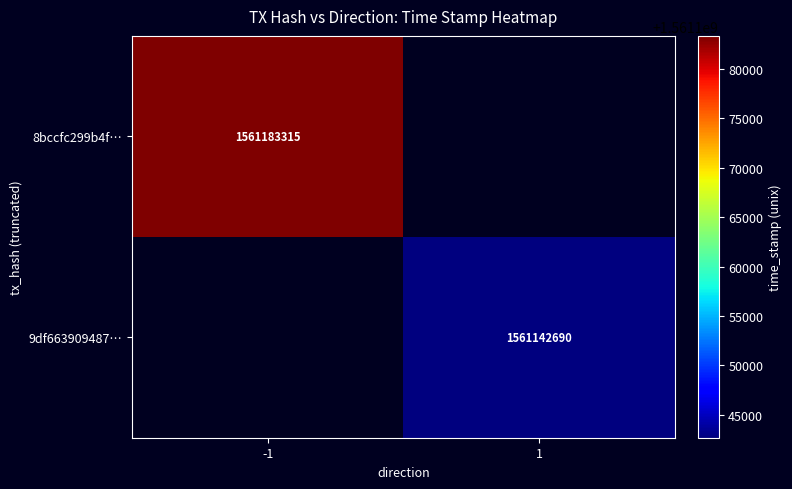

True or false: 8bccfc299b4f… has a value of 2127775778 at -1.

False